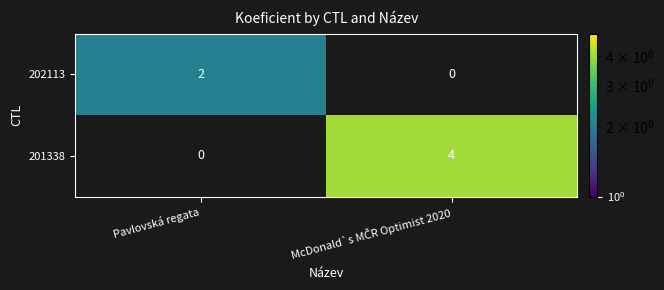

What is the difference between the maximum and minimum values in the 201338 series?

4